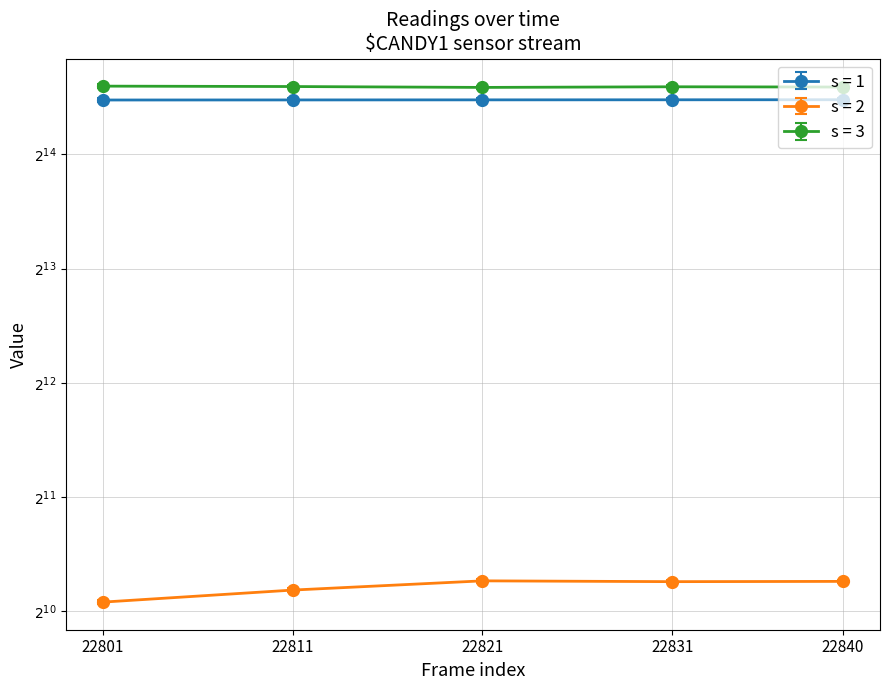

Is it true that s = 1 equals 9820 at 22801?

False